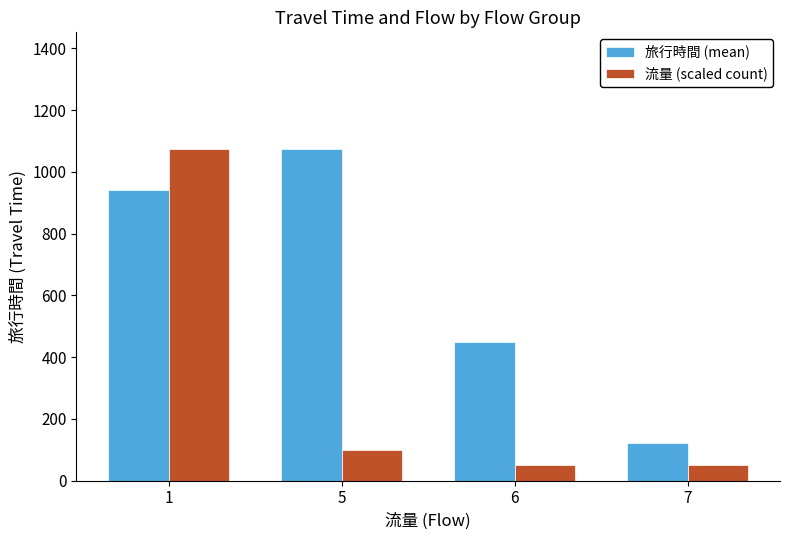

The value of 旅行時間 (mean) at 7 is 197.4. True or false?

False